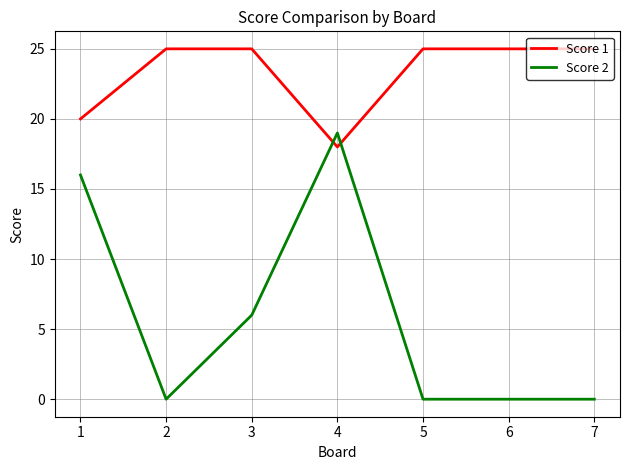

What is the difference between the second highest and second lowest values in the Score 1 series?

5